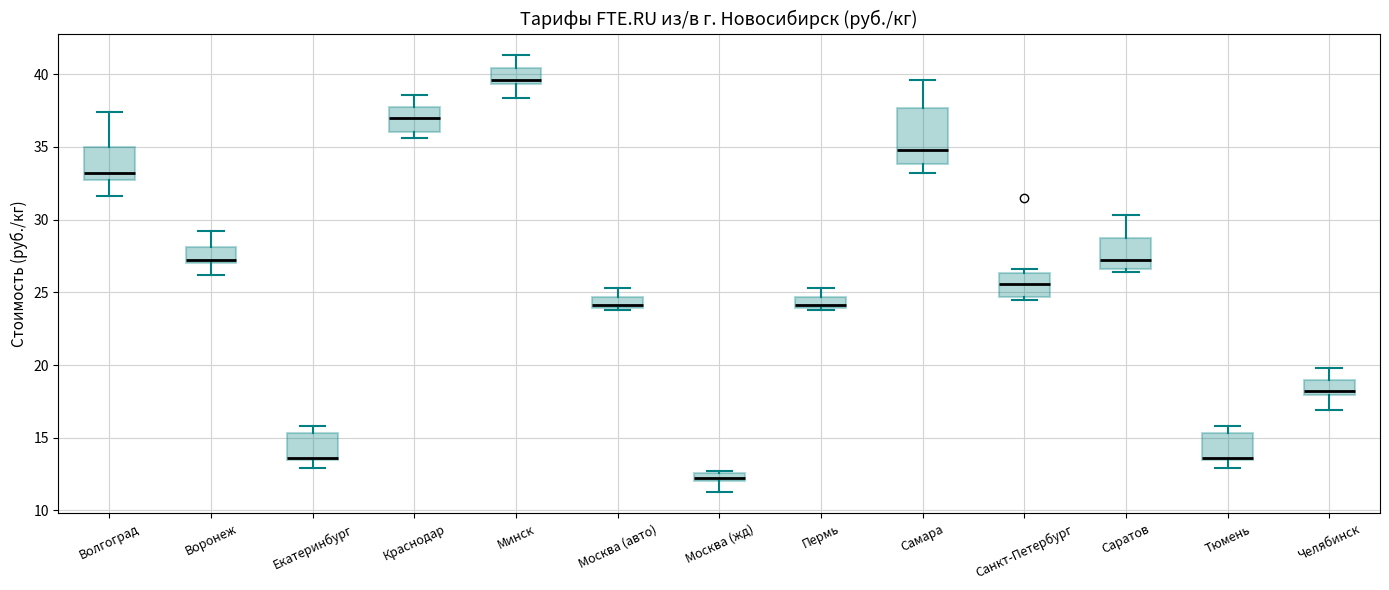

Which box's median line is the lowest?

Москва (жд)